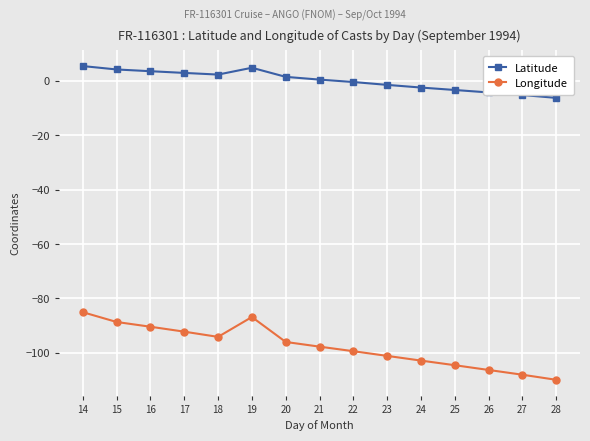

Is it true that Longitude equals -51.6 at 26?

False